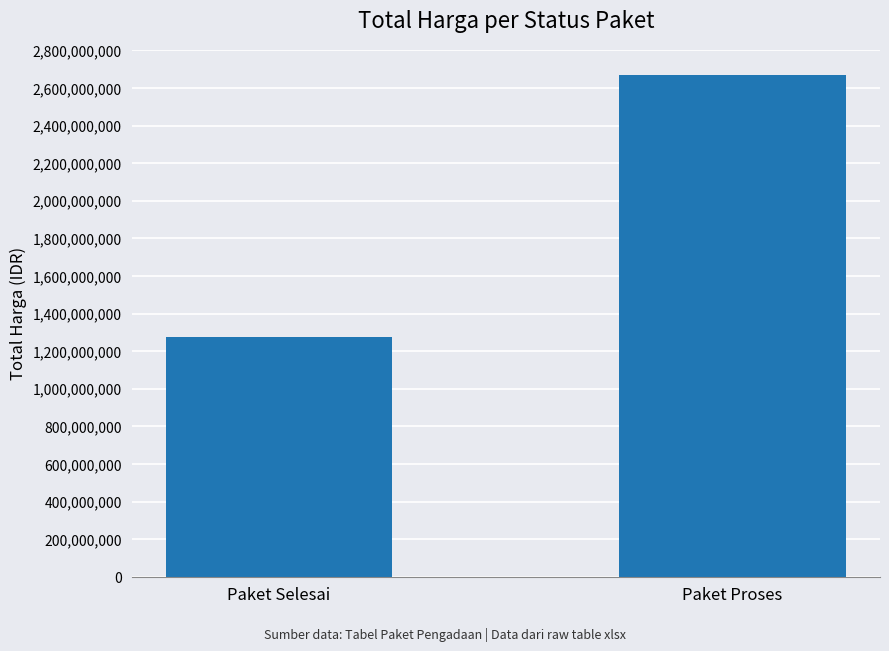

What is the difference between the values at Paket Selesai and Paket Proses?

1392981450